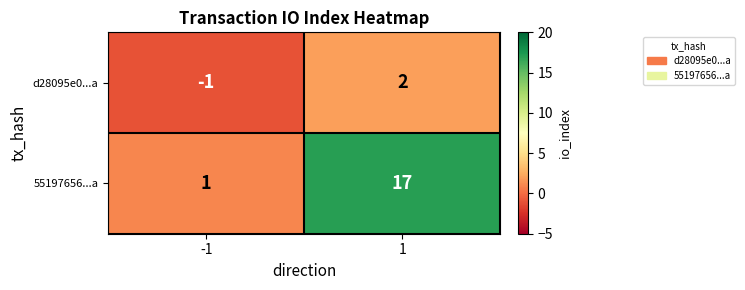

Rank the series by their maximum value, from highest to lowest.

55197656...a, d28095e0...a